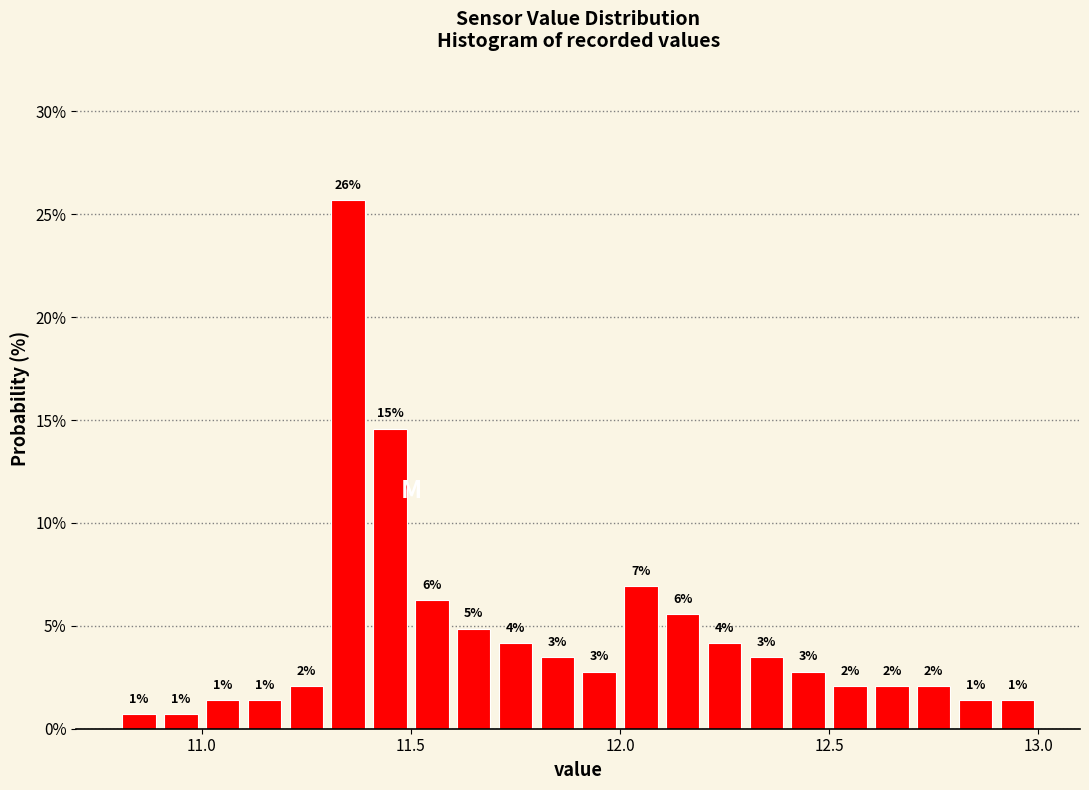

Read against the x-axis, roughly where is the centre of the tallest bar?

11.35